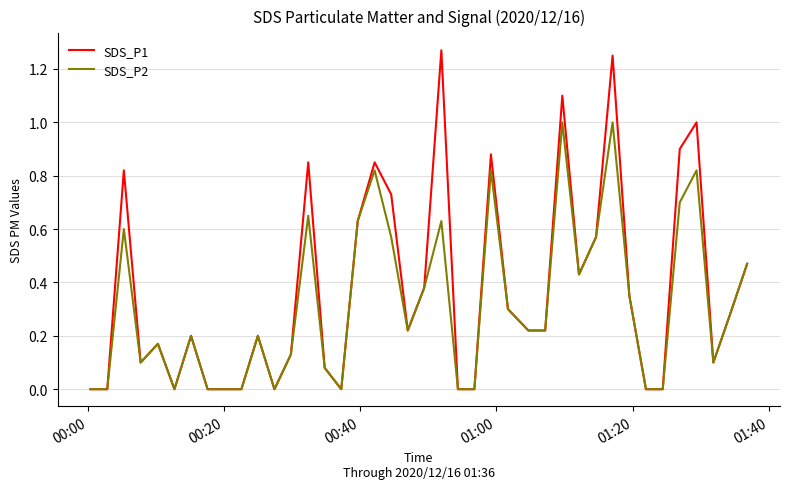

List the series in order of their peak value, lowest first.

SDS_P2, SDS_P1